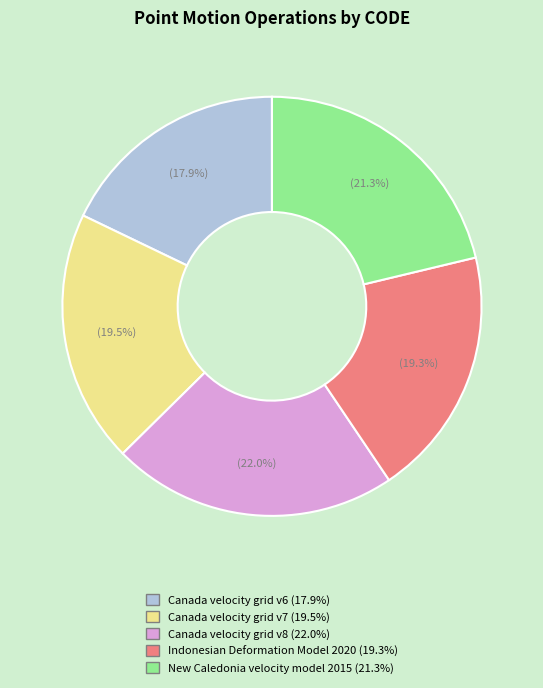

Count the number of slices in the pie.

5